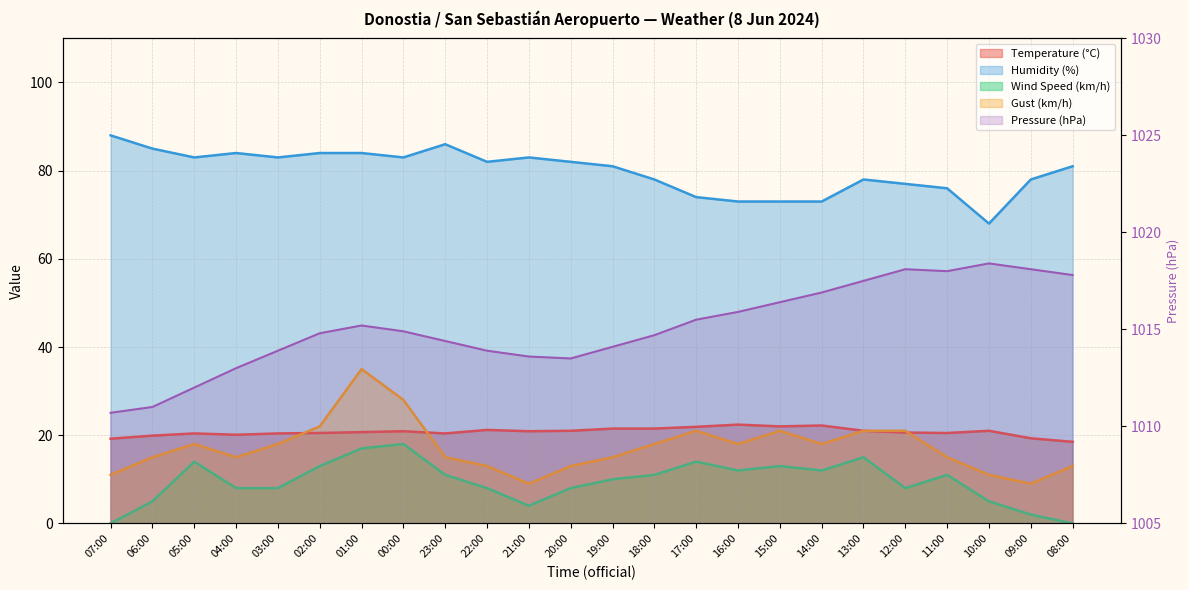

Reading left to right, extract all data points from this chart.

Temperature (°C): 07:00=19.2	06:00=19.9	05:00=20.4	04:00=20.1	03:00=20.4	02:00=20.5	01:00=20.7	00:00=20.9	23:00=20.4	22:00=21.2	21:00=20.9	20:00=21.0	19:00=21.5	18:00=21.5	17:00=21.9	16:00=22.4	15:00=22.0	14:00=22.2	13:00=21.0	12:00=20.6	11:00=20.5	10:00=21.0	09:00=19.3	08:00=18.5
Humidity (%): 07:00=88.0	06:00=85.0	05:00=83.0	04:00=84.0	03:00=83.0	02:00=84.0	01:00=84.0	00:00=83.0	23:00=86.0	22:00=82.0	21:00=83.0	20:00=82.0	19:00=81.0	18:00=78.0	17:00=74.0	16:00=73.0	15:00=73.0	14:00=73.0	13:00=78.0	12:00=77.0	11:00=76.0	10:00=68.0	09:00=78.0	08:00=81.0
Pressure (hPa): 07:00=1010.7	06:00=1011.0	05:00=1012.0	04:00=1013.0	03:00=1013.9	02:00=1014.8	01:00=1015.2	00:00=1014.9	23:00=1014.4	22:00=1013.9	21:00=1013.6	20:00=1013.5	19:00=1014.1	18:00=1014.7	17:00=1015.5	16:00=1015.9	15:00=1016.4	14:00=1016.9	13:00=1017.5	12:00=1018.1	11:00=1018.0	10:00=1018.4	09:00=1018.1	08:00=1017.8
Wind Speed (km/h): 07:00=0.0	06:00=5.0	05:00=14.0	04:00=8.0	03:00=8.0	02:00=13.0	01:00=17.0	00:00=18.0	23:00=11.0	22:00=8.0	21:00=4.0	20:00=8.0	19:00=10.0	18:00=11.0	17:00=14.0	16:00=12.0	15:00=13.0	14:00=12.0	13:00=15.0	12:00=8.0	11:00=11.0	10:00=5.0	09:00=2.0	08:00=0.0
Gust (km/h): 07:00=11.0	06:00=15.0	05:00=18.0	04:00=15.0	03:00=18.0	02:00=22.0	01:00=35.0	00:00=28.0	23:00=15.0	22:00=13.0	21:00=9.0	20:00=13.0	19:00=15.0	18:00=18.0	17:00=21.0	16:00=18.0	15:00=21.0	14:00=18.0	13:00=21.0	12:00=21.0	11:00=15.0	10:00=11.0	09:00=9.0	08:00=13.0